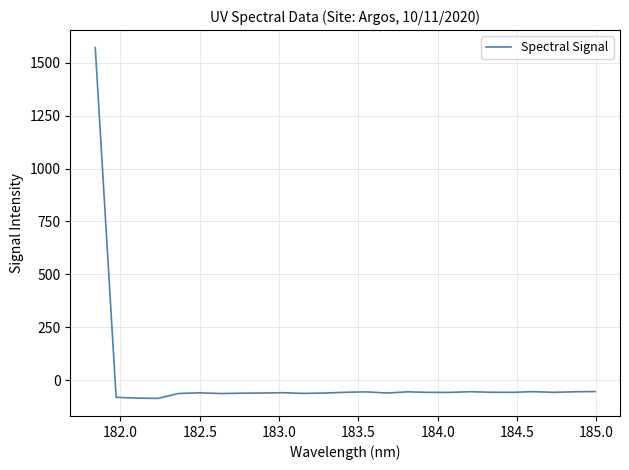

How many positive values are there?

1